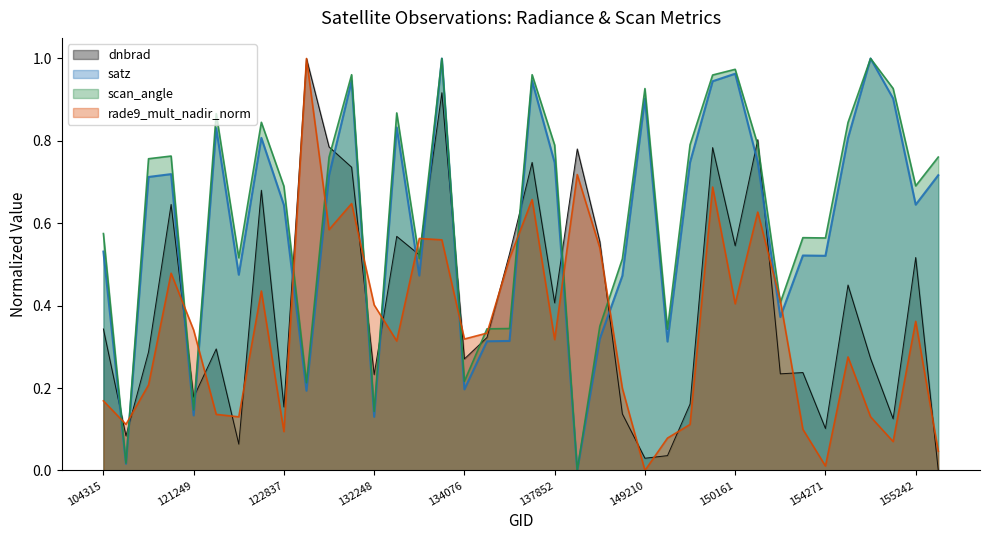

How many distinct data groups are displayed?

4